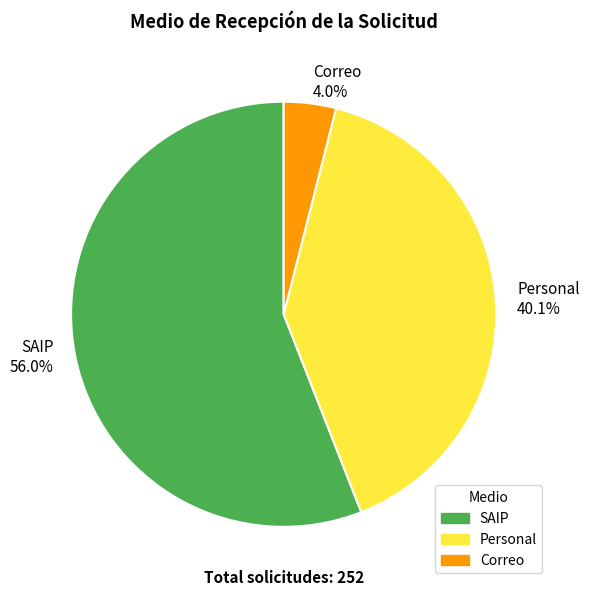

What is the total percentage of SAIP and Personal?

96.0%